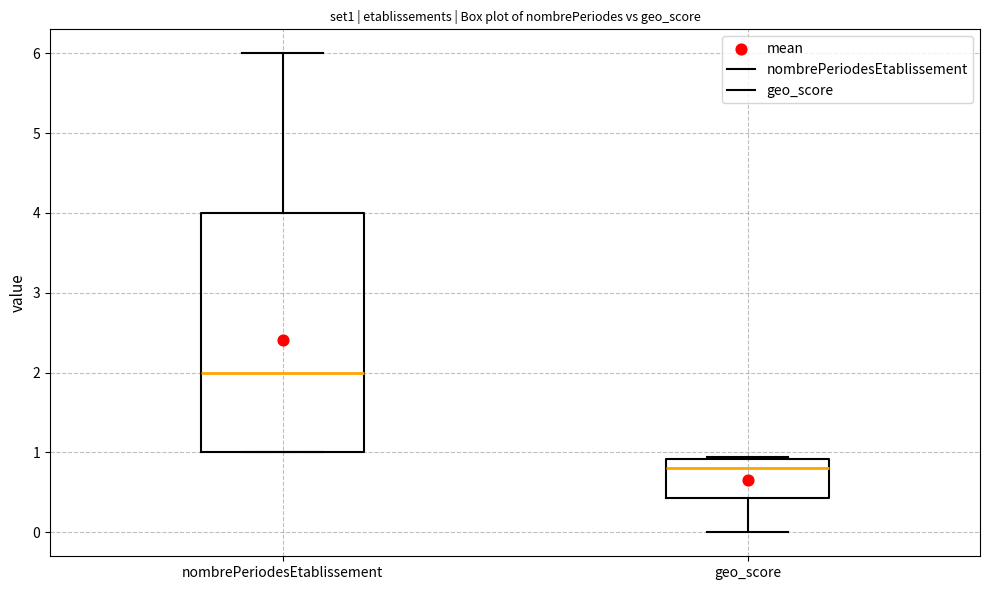

Reading left to right, transcribe this box plot: for each box, give where its median line is, the range the box spans, and where its two whiskers end, as read against the y-axis. The values are not printed on the chart, so give them approximately, as read against the axis.

nombrePeriodesEtablissement: median 2.0, box 1.0 to 4.0, whiskers 1.0 to 6.0
geo_score: median 0.8, box 0.4 to 0.9, whiskers 0.0 to 0.9